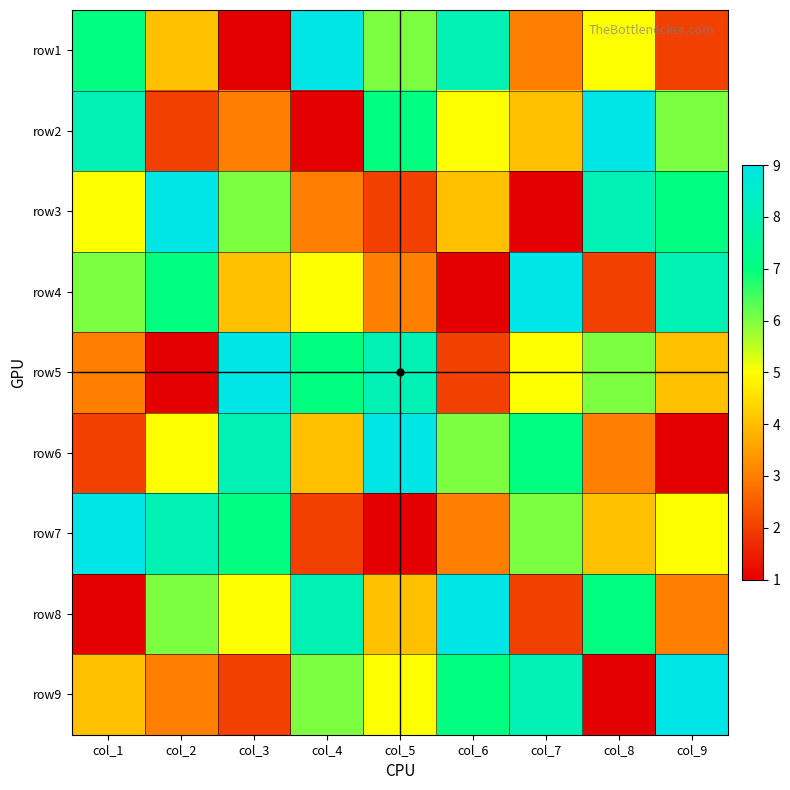

At which category does the chart reach its minimum across all series?

col_3